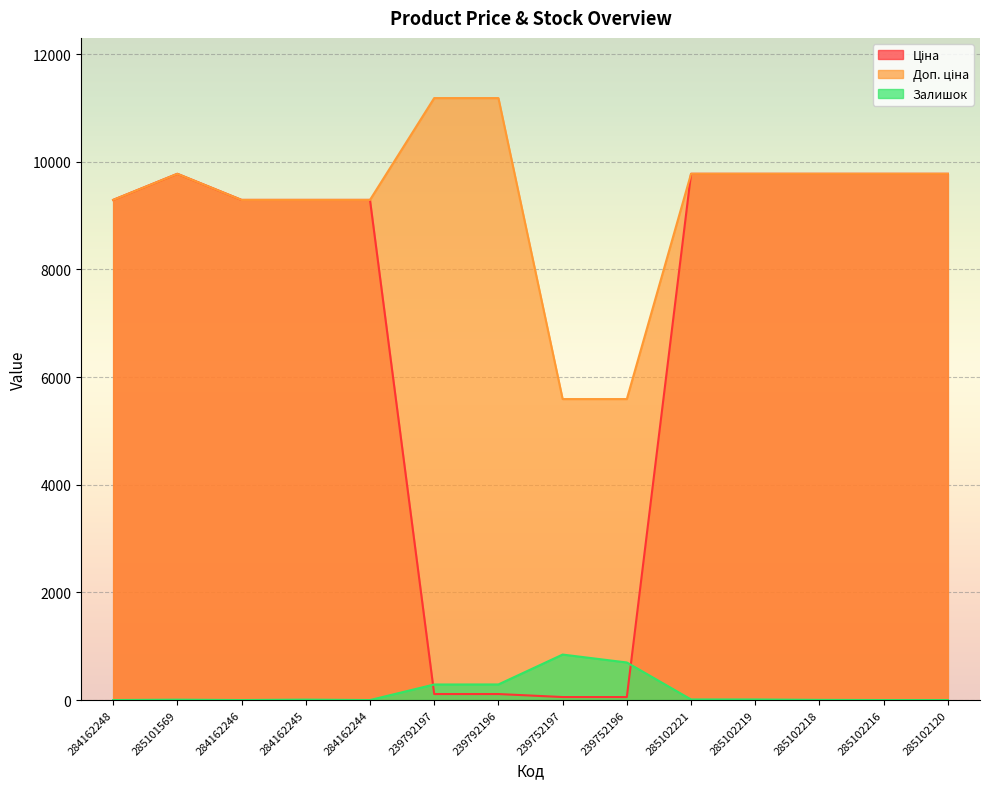

True or false: Доп. ціна and Ціна cross at least once.

False